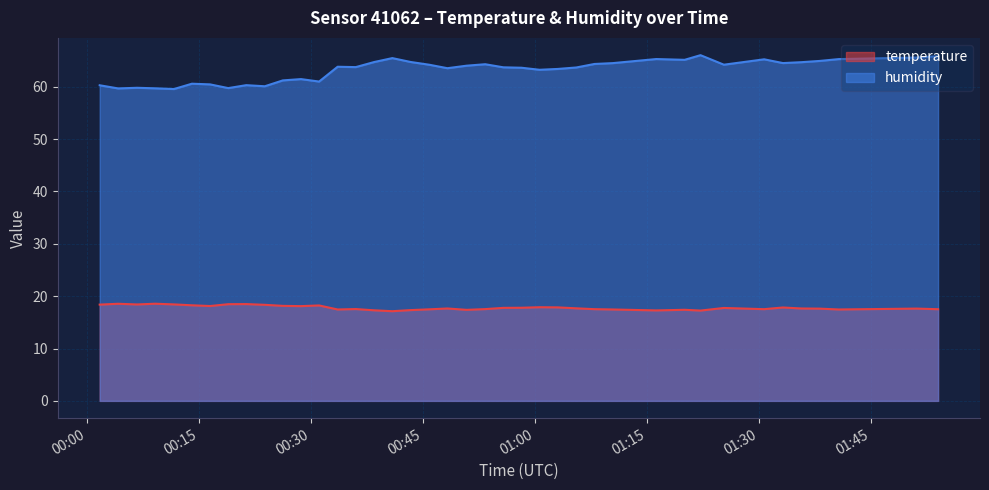

Which series has the largest total across all categories?

humidity